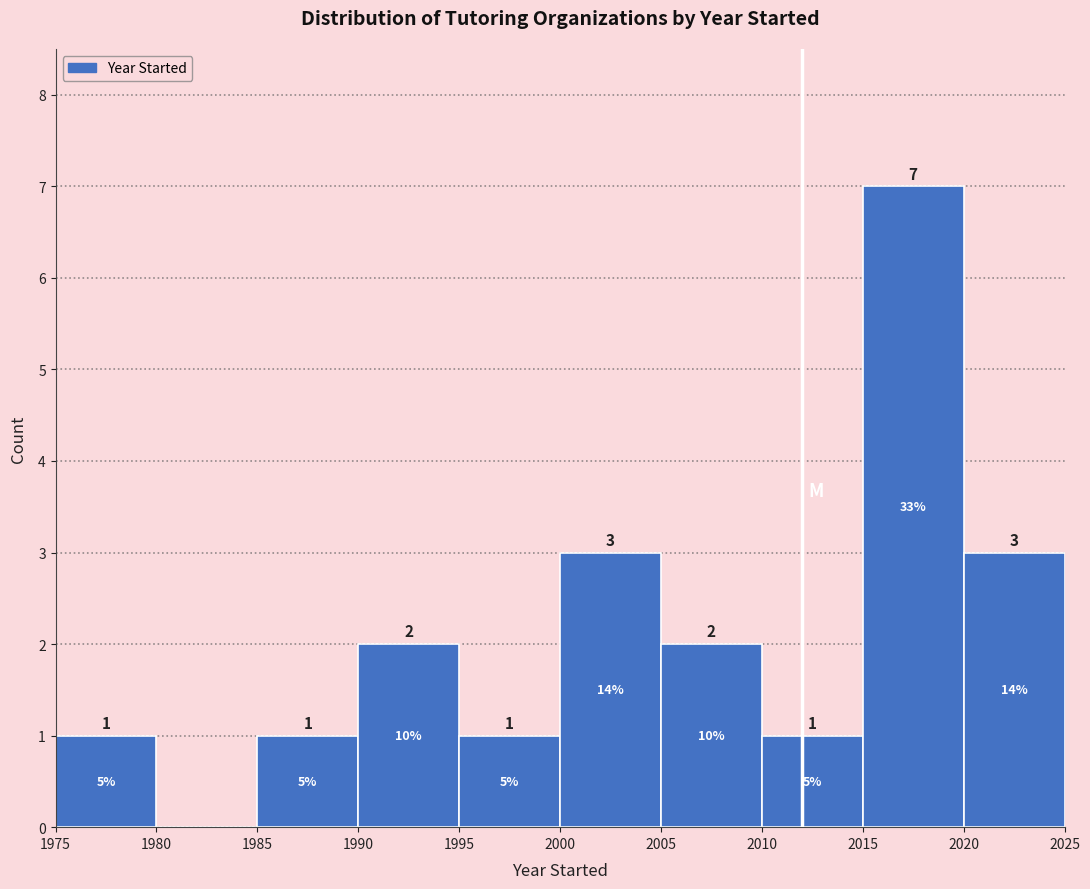

Which range on the x-axis has the tallest bar?

2015 to 2020